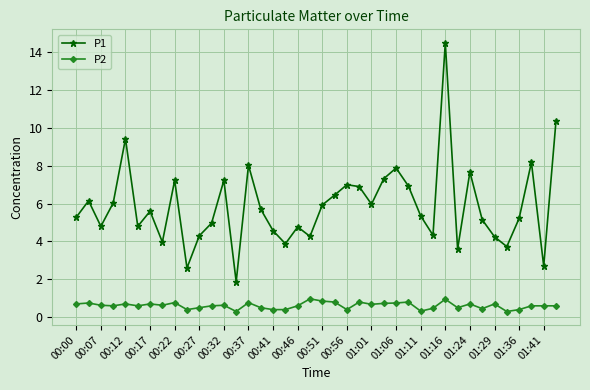

How many series are shown in this chart?

2